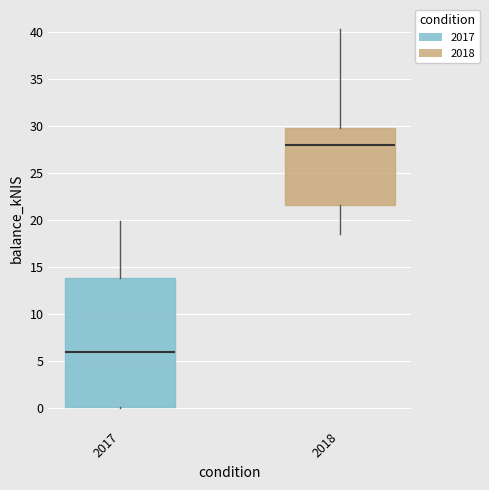

Comparing the boxes themselves (not the whiskers), which one is the tallest?

2017